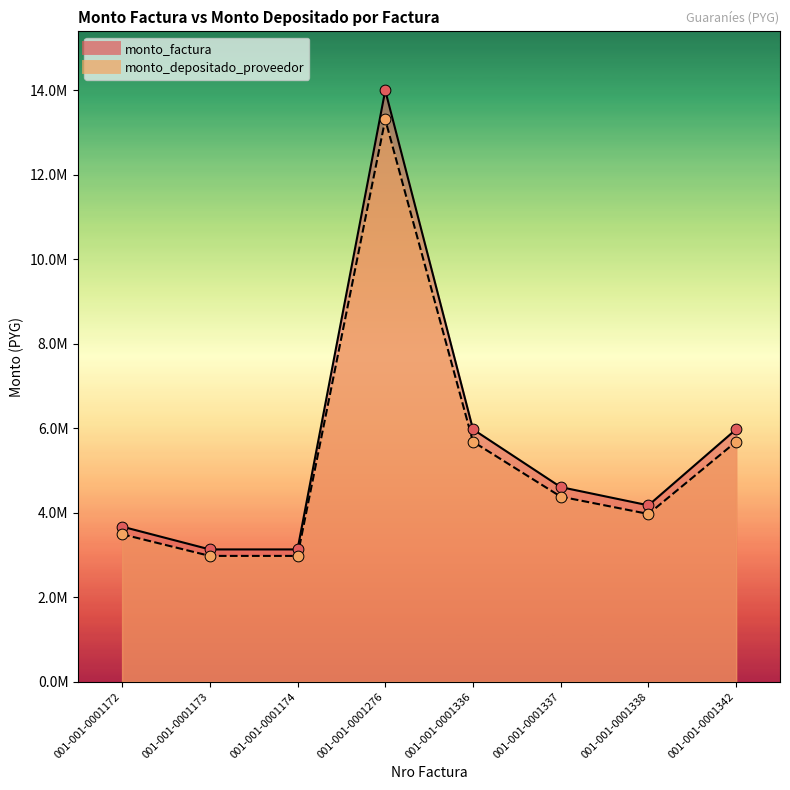

At which category is the sum across all series the highest?

001-001-0001276